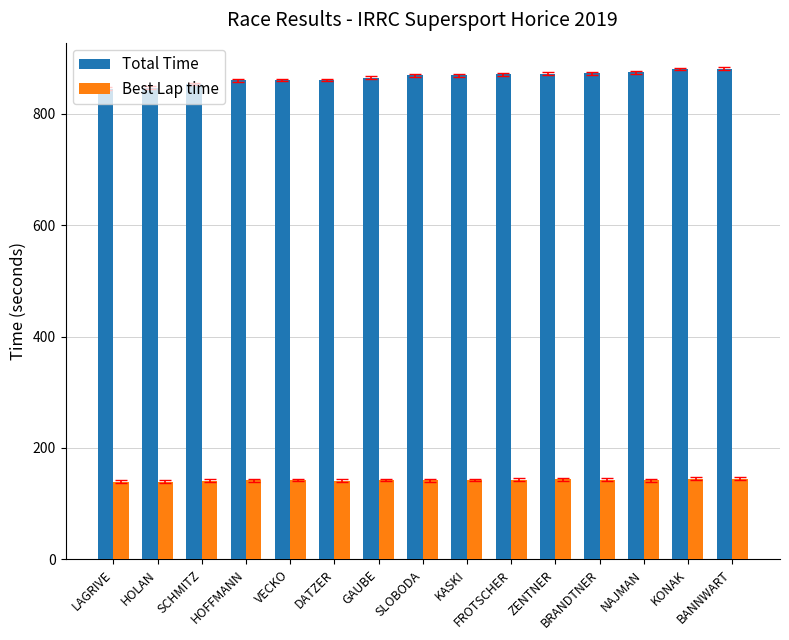

What is the sum of the Total Time values at BRANDTNER and KASKI?

1742.1